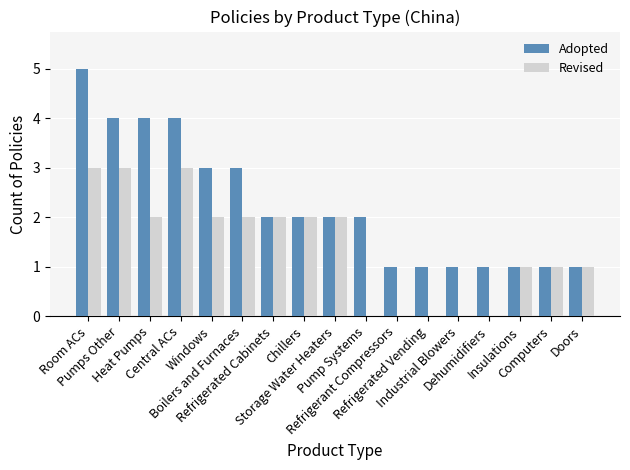

Which series has the widest spread of values?

Adopted